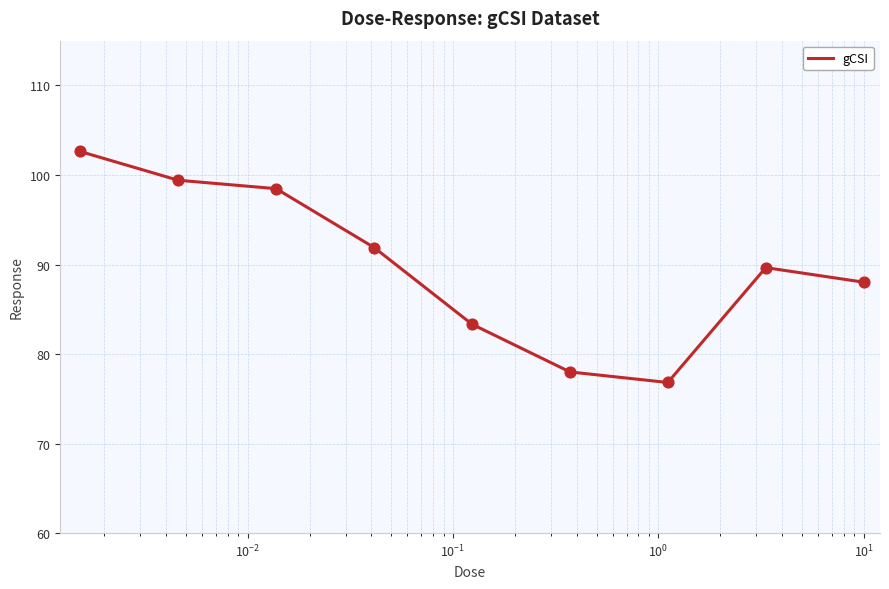

What is the difference between the maximum and minimum values?

25.8